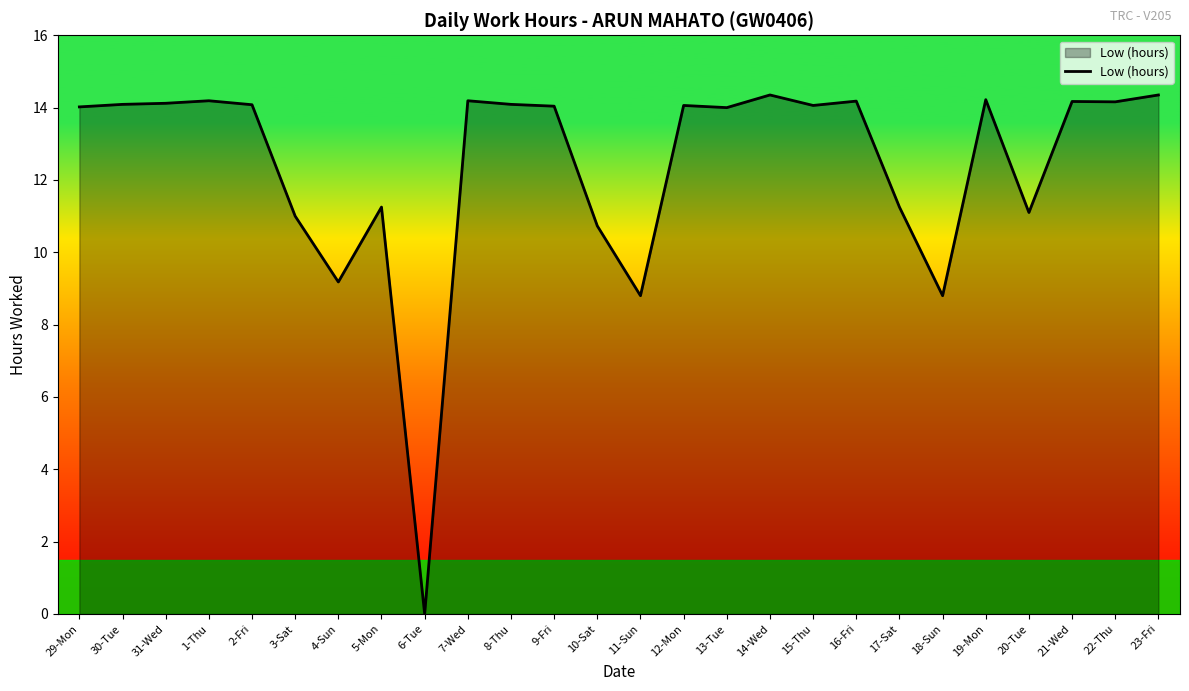

What position from the right is 23-Fri?

1